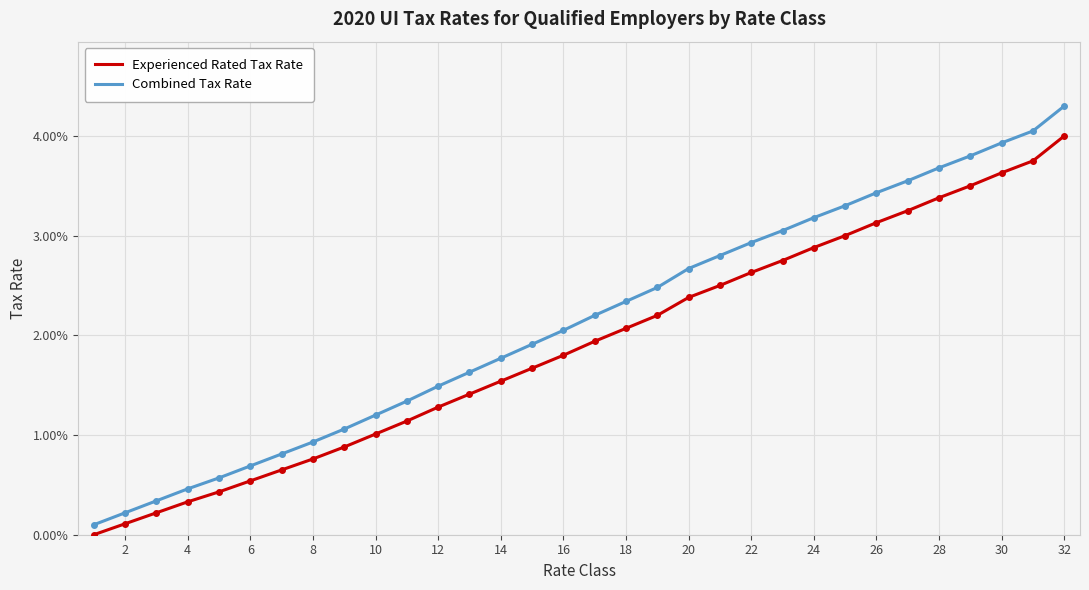

At how many categories does at least one series exceed 0?

32